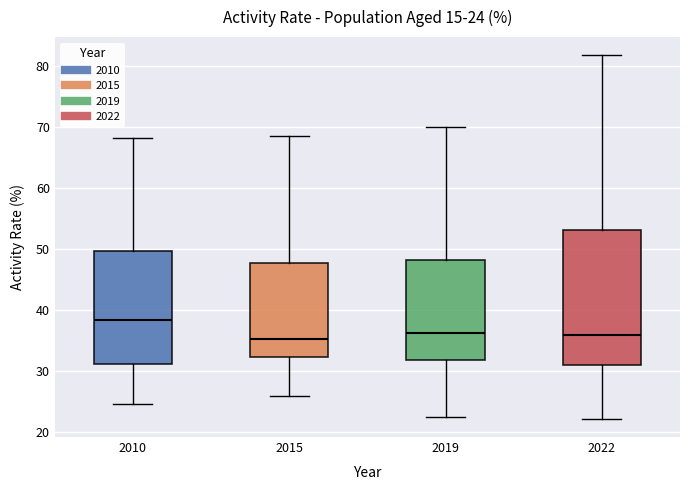

Which box has the highest median line?

2010